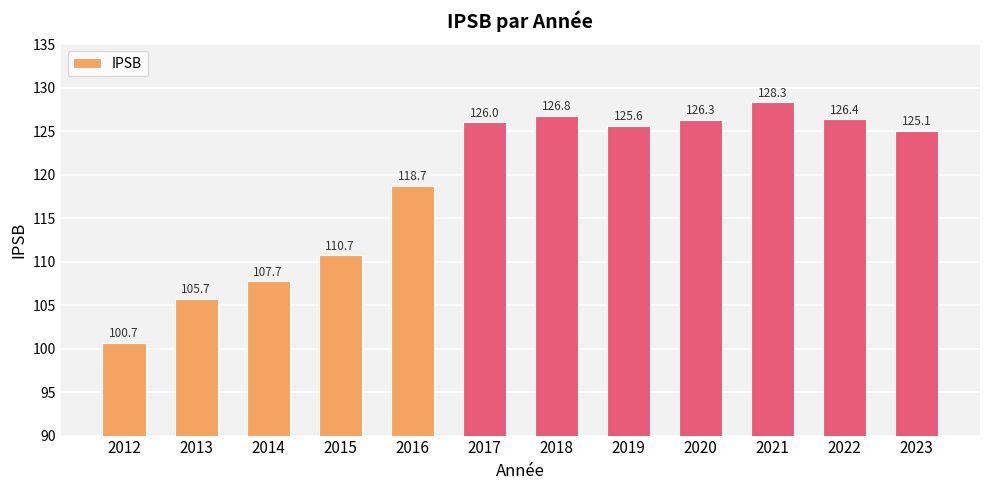

True or false: the data shows 110.7 at 2015.

True